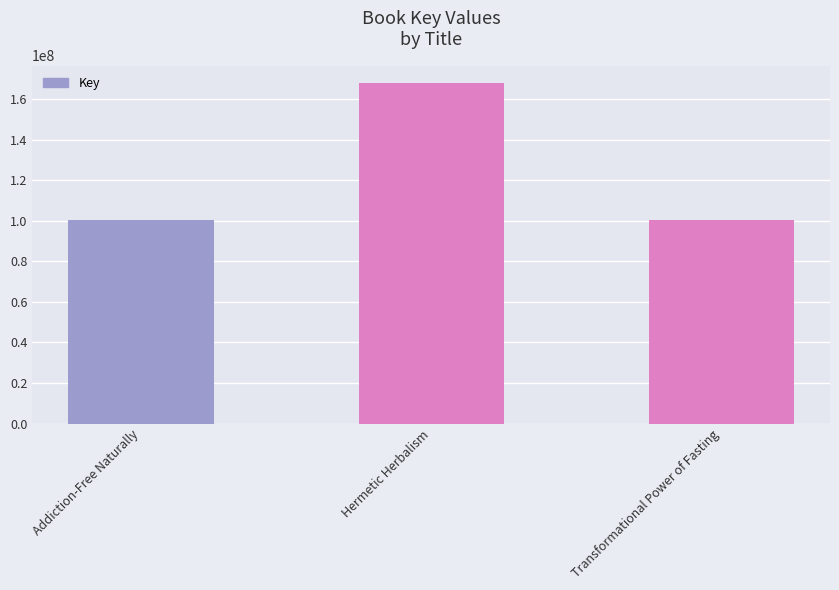

The chart shows a value of 173890302 at Addiction-Free Naturally. True or false?

False